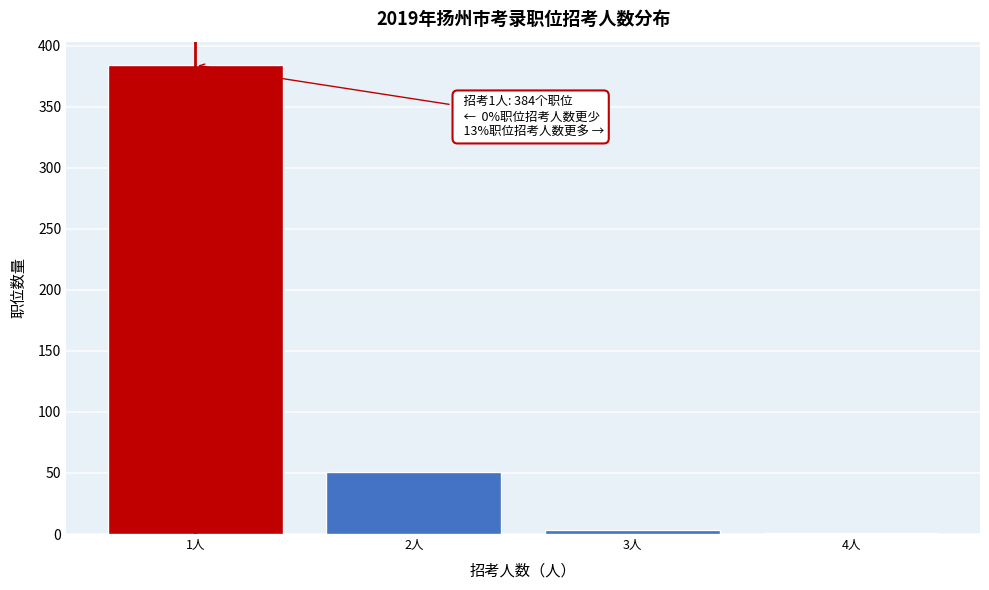

Reading left to right, extract all data points from this chart.

1人=384	2人=51	3人=3	4人=1